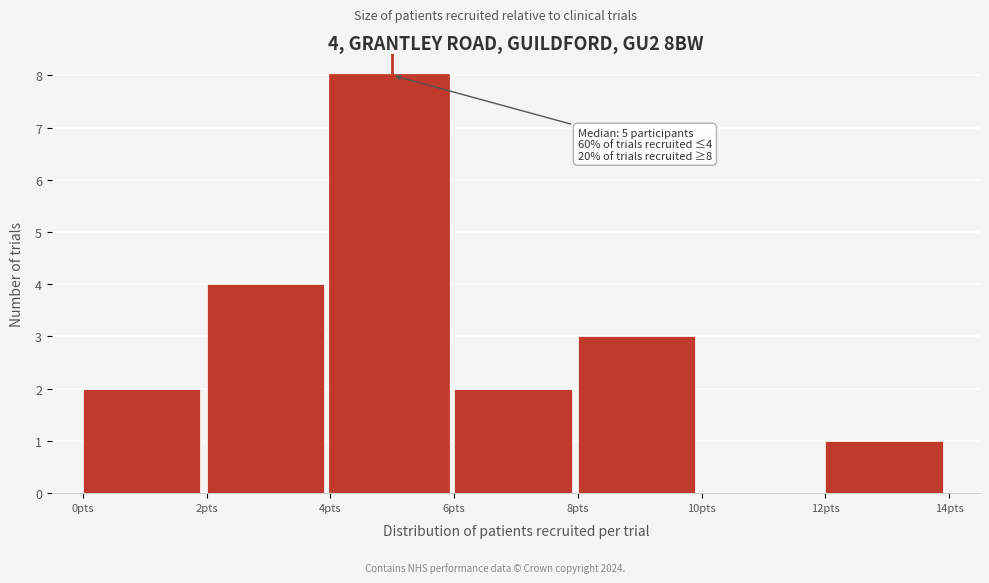

Over which range of the x-axis is the bar tallest?

4 to 6